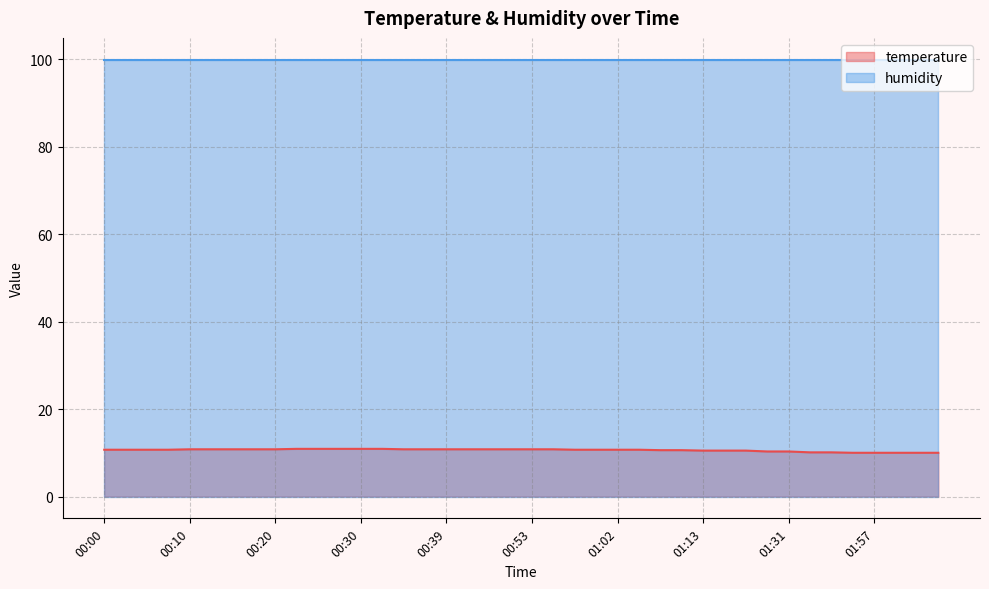

What is the average value?

10.6